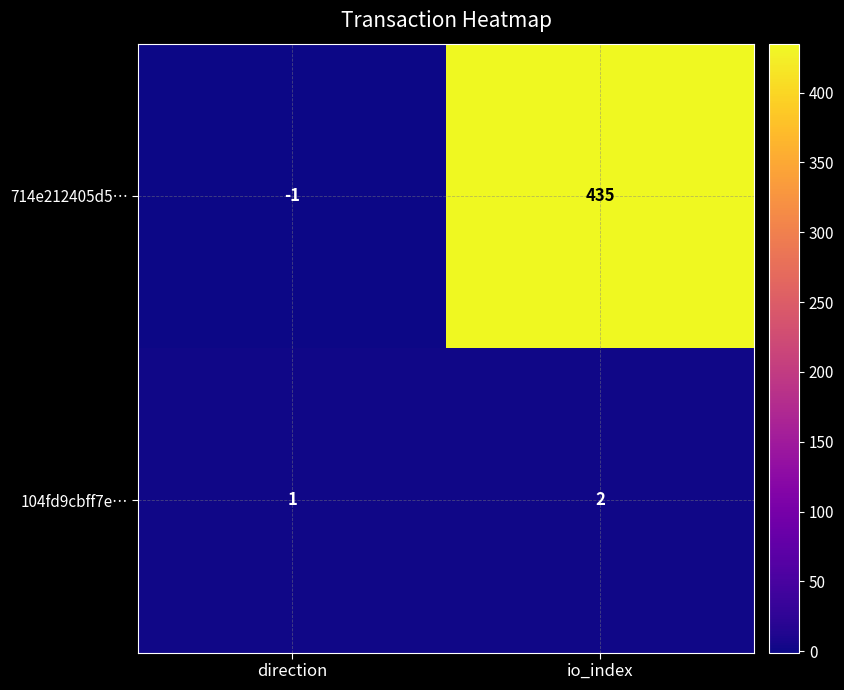

Is the value of 714e212405d5… at io_index greater than the value of 104fd9cbff7e… at io_index?

Yes